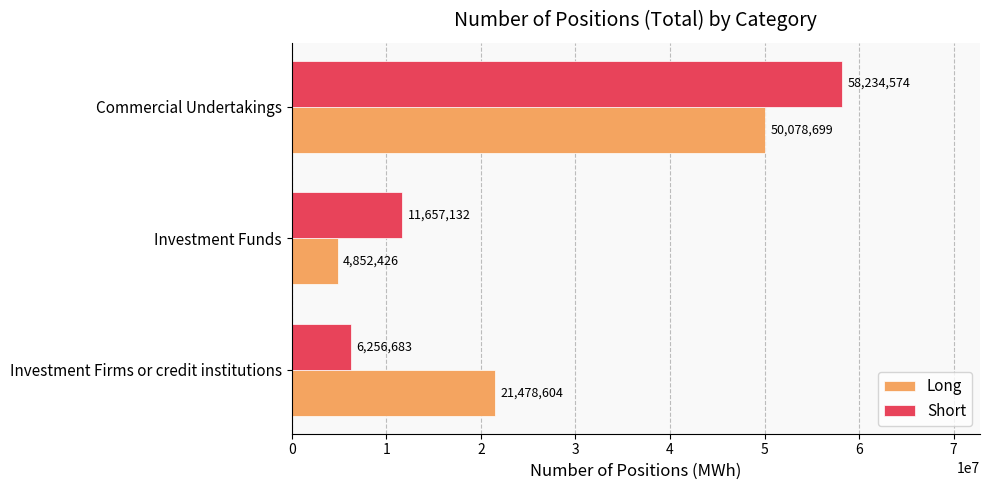

At which category is the sum across all series the highest?

Commercial Undertakings